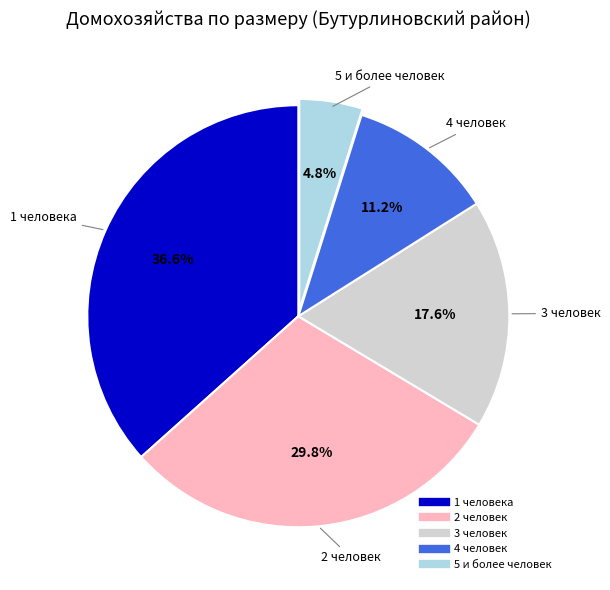

To the nearest percent, what is the combined percentage of 2 человек and 3 человек?

47%